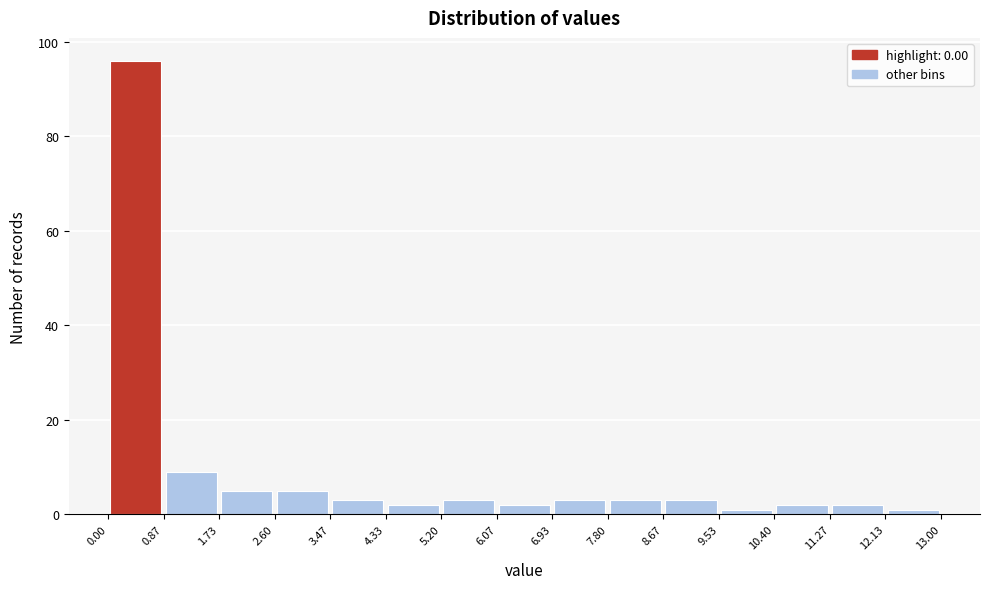

Reading left to right, list every bar in this chart as the range it spans on the x-axis followed by its height. The values are not printed on the chart, so give them approximately, as read against the axis.

0.00 to 0.87: 96
0.87 to 1.73: 10
1.73 to 2.60: 6
2.60 to 3.47: 6
3.47 to 4.33: 4
4.33 to 5.20: 2
5.20 to 6.07: 4
6.07 to 6.93: 2
6.93 to 7.80: 4
7.80 to 8.67: 4
8.67 to 9.53: 4
9.53 to 10.40: under 2
10.40 to 11.27: 2
11.27 to 12.13: 2
12.13 to 13.00: under 2